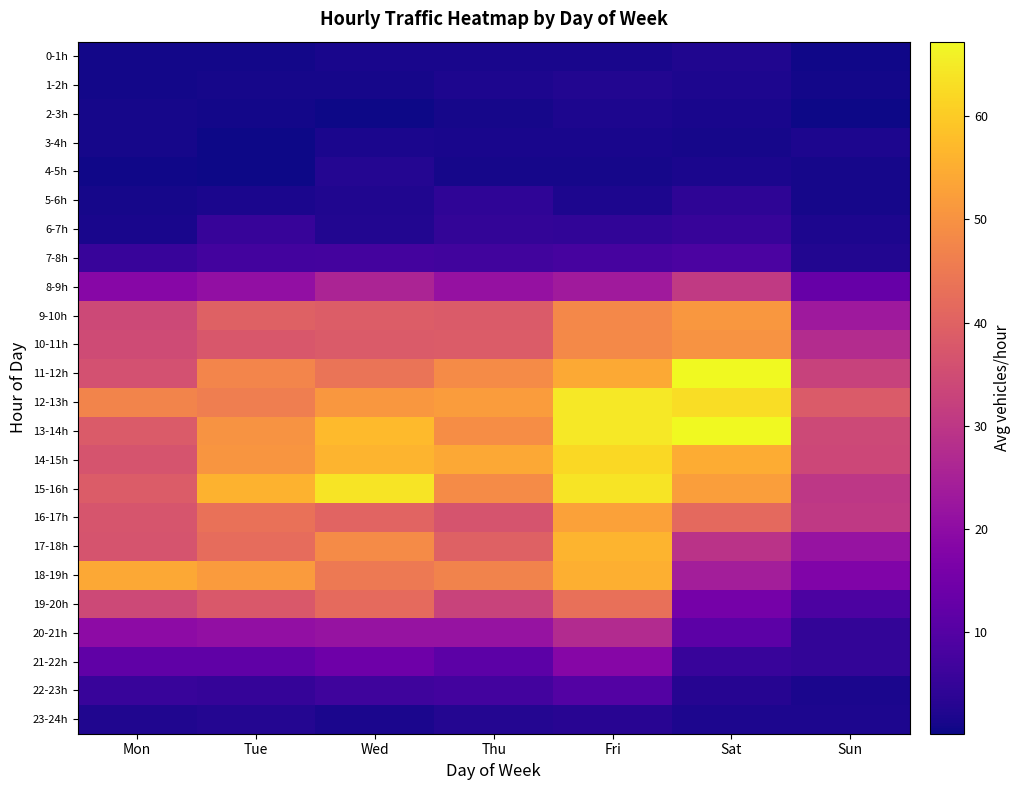

At which category is the sum across all series the highest?

Fri